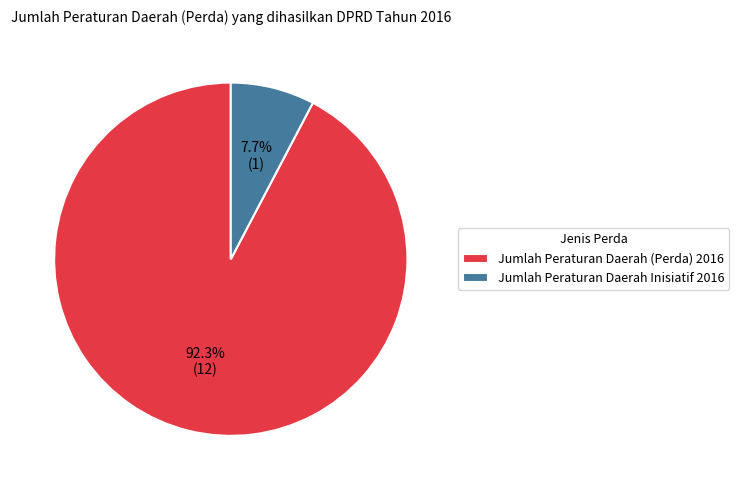

How many slices are in this pie chart?

2